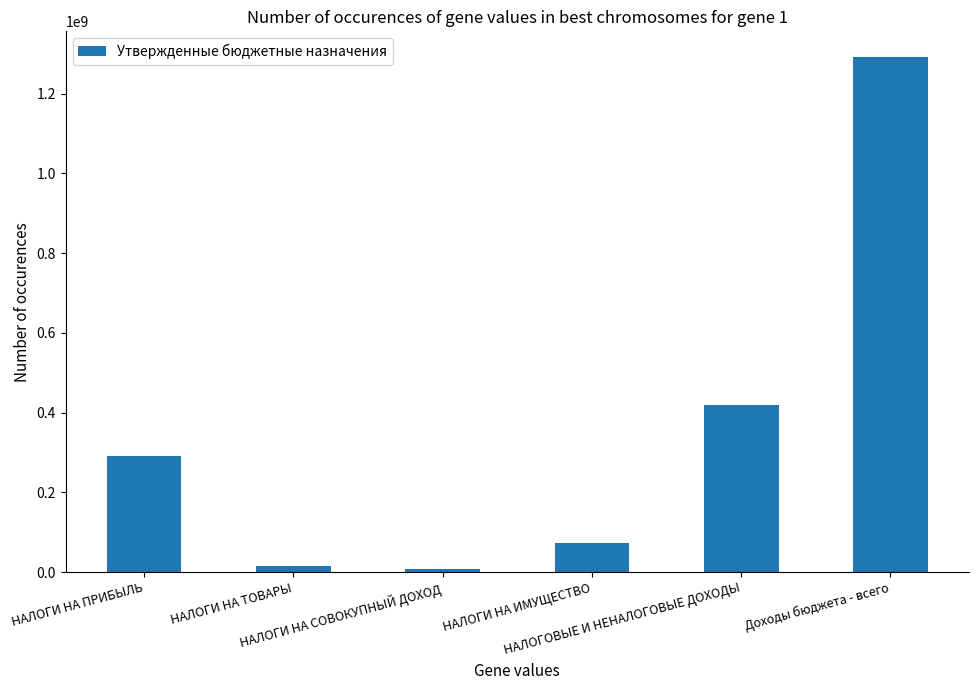

What is the average value?

349491569.3